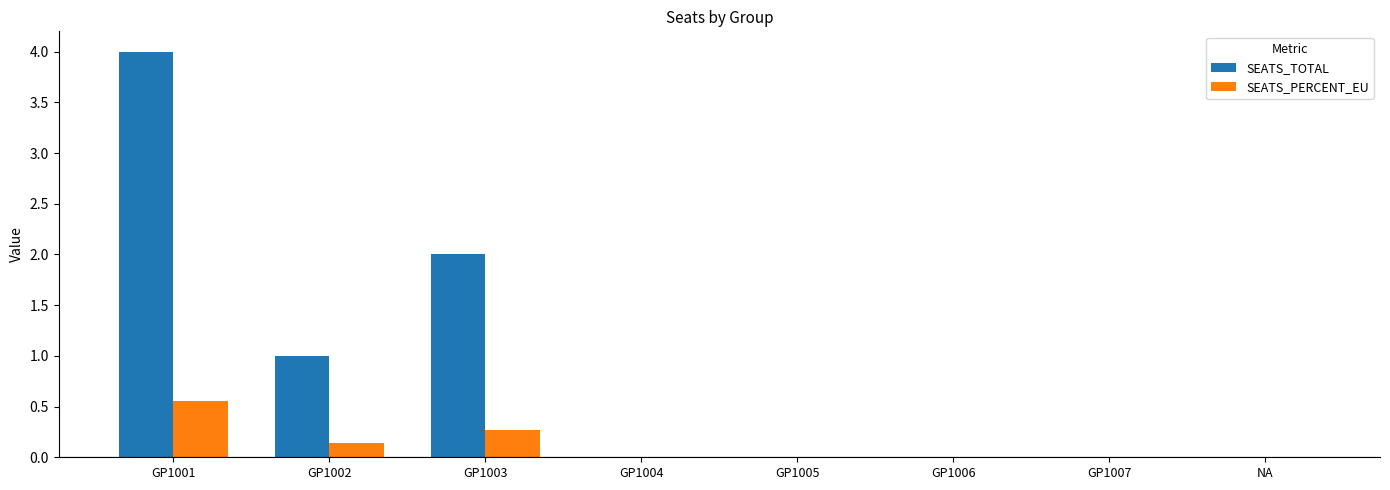

What is the sum of the SEATS_TOTAL values at NA and GP1001?

4.0